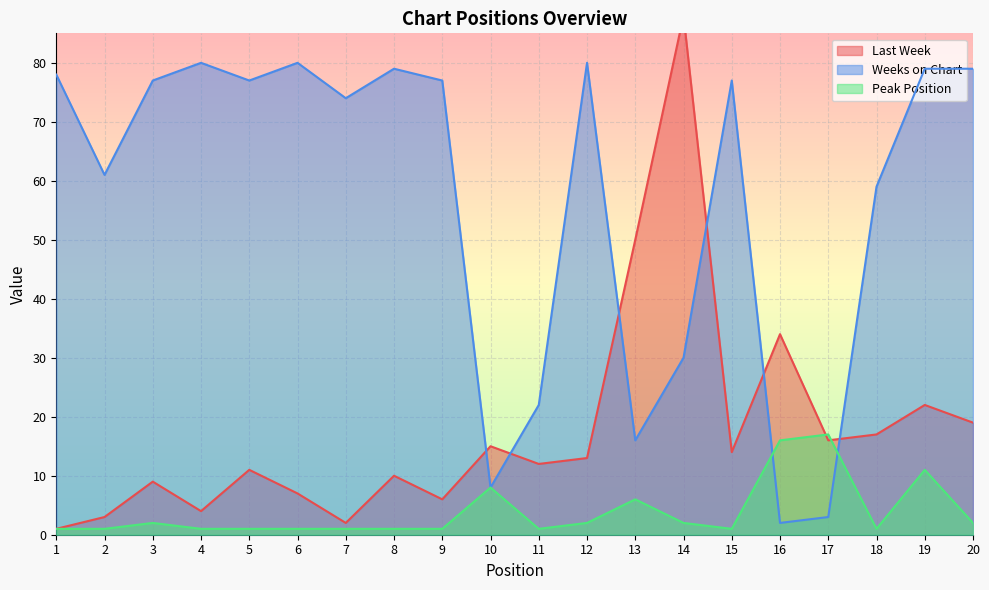

At how many categories does at least one series exceed 5?

20